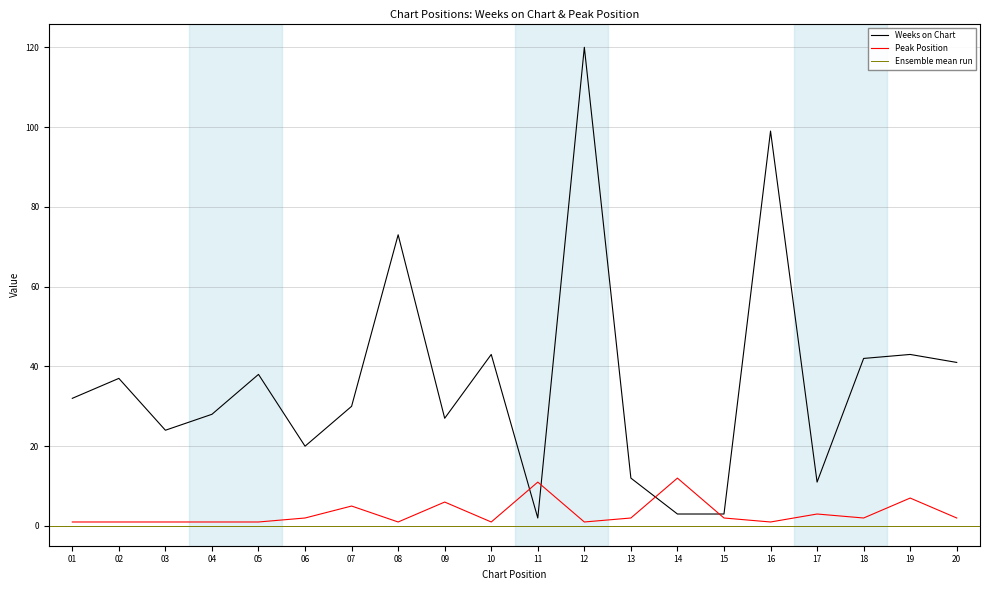

How many values in the Weeks on Chart series exceed 32?

9